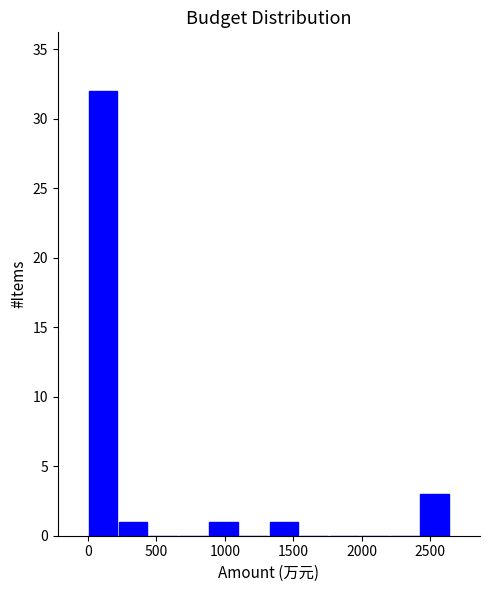

How tall is the bar that spans 0 to 200 on the x-axis? Neither the bar edges nor the heights are printed on the chart, so give them approximately, as read against the axes.

32